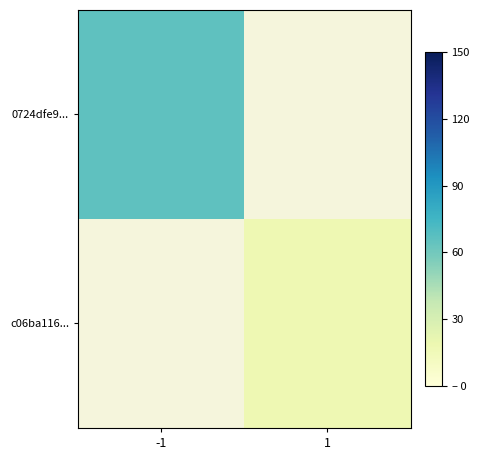

Which series has the widest spread of values?

0724dfe9...